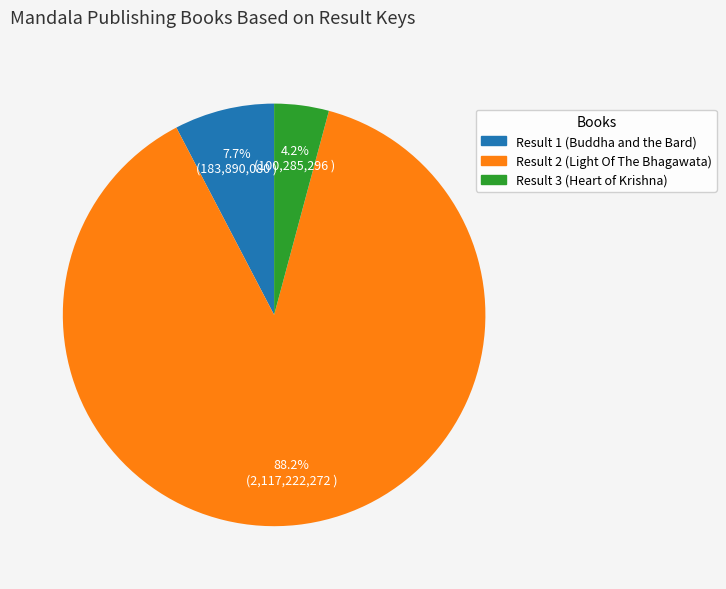

To the nearest percent, what is the combined percentage of Result 1 (Buddha and the Bard) and Result 2 (Light Of The Bhagawata)?

96%